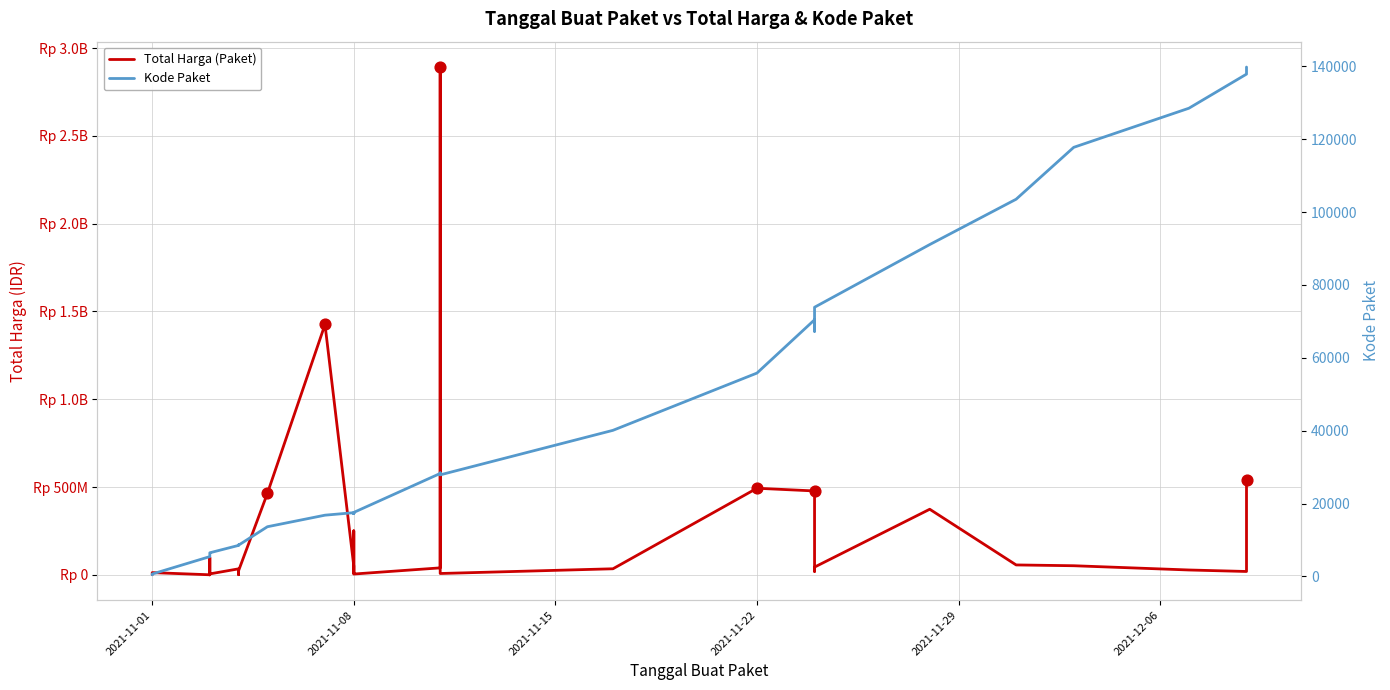

At how many categories does at least one series exceed 1972741721?

1